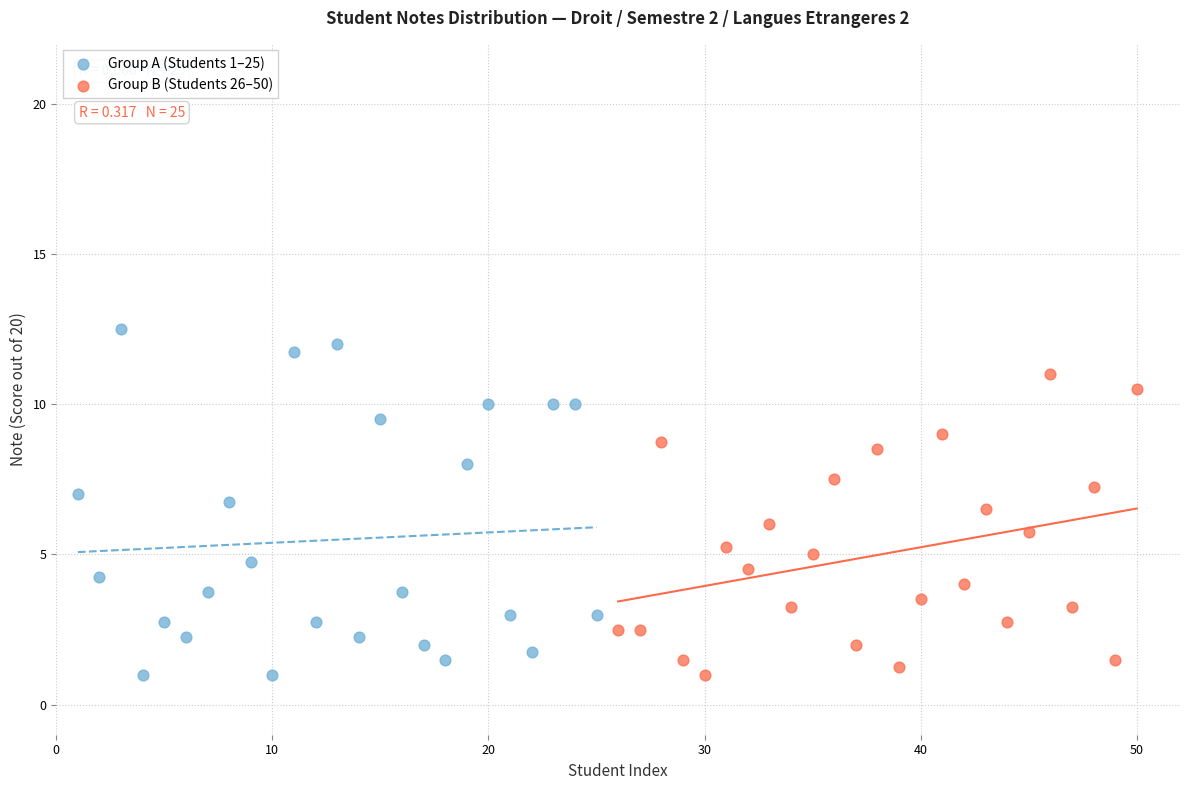

Which series contains the highest Y value?

Group A (Students 1–25)